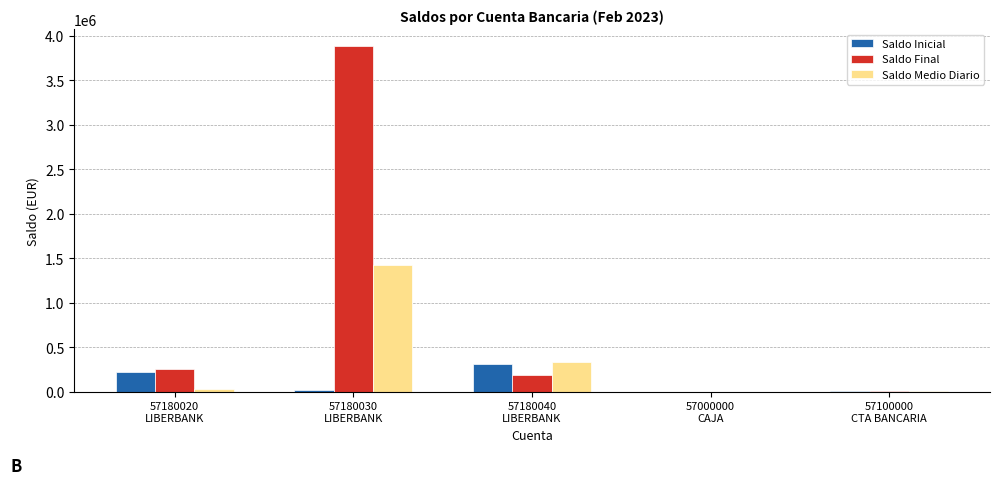

Which series has the largest total across all categories?

Saldo Final